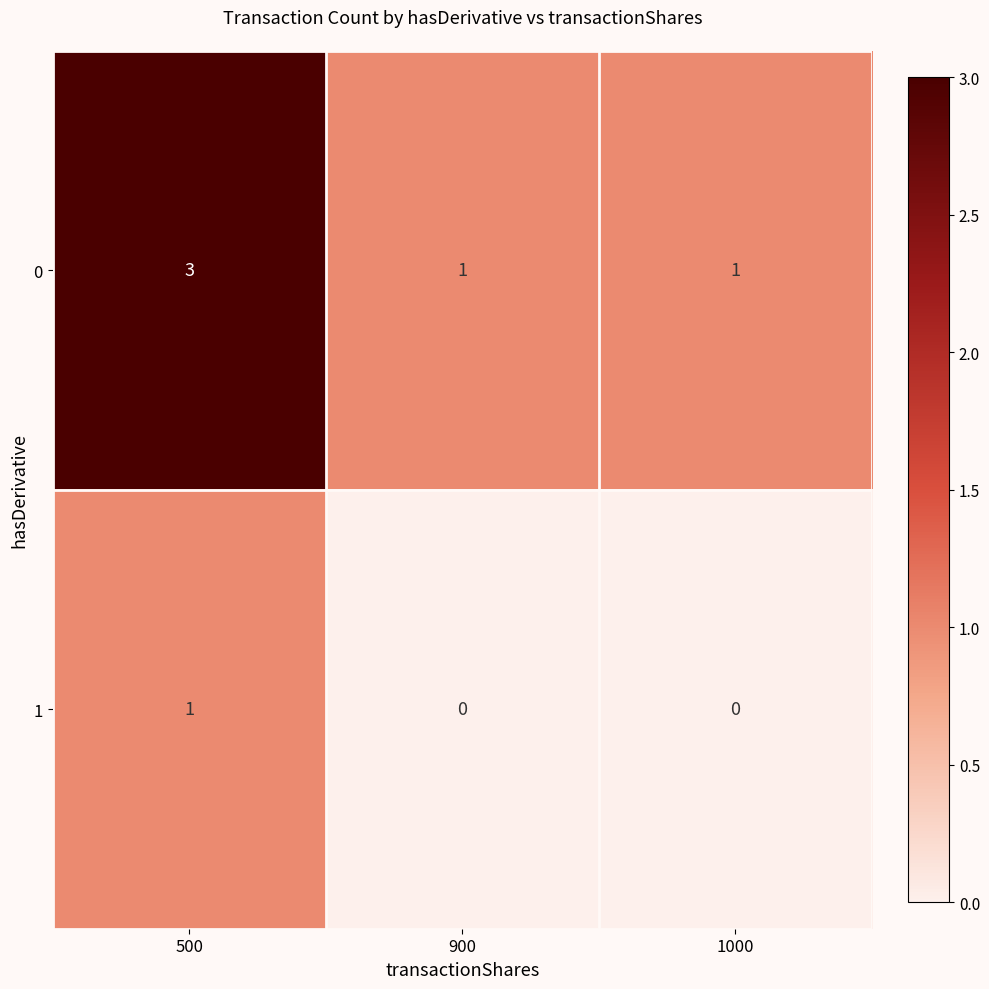

At which category is the sum across all series the highest?

500